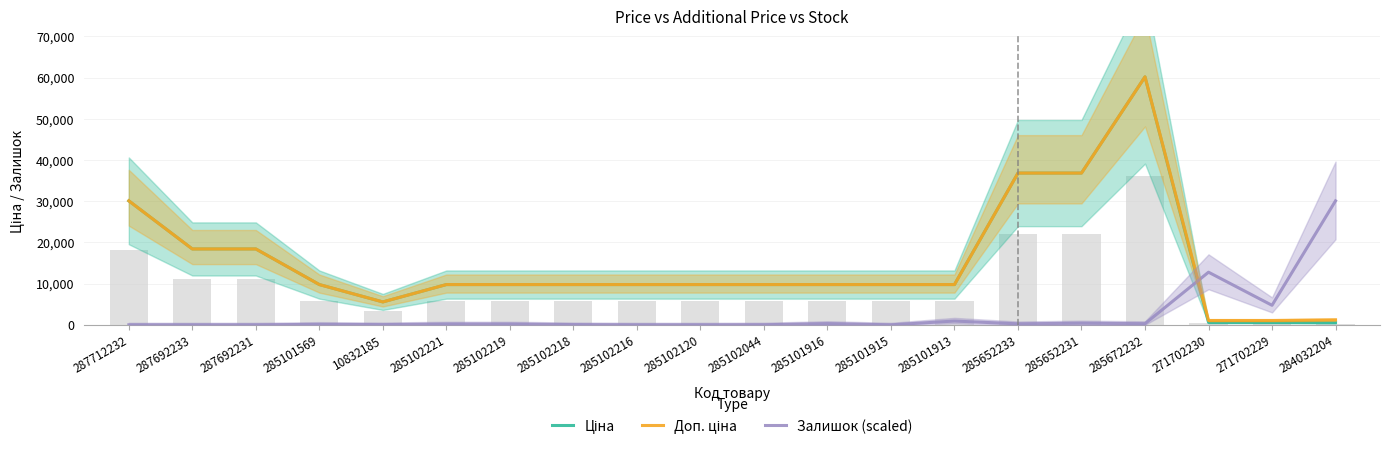

How many data points does each series have?

20